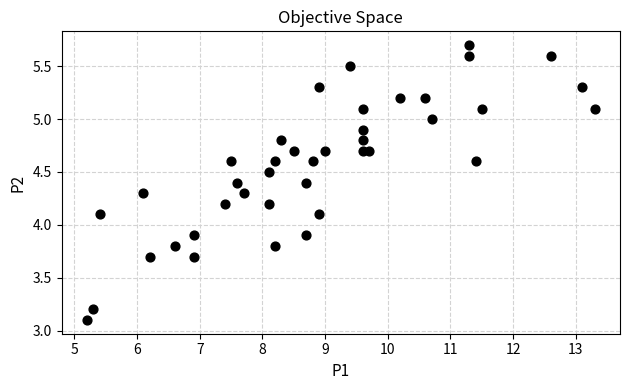

What is the range of Y values (max minus min)?

2.6